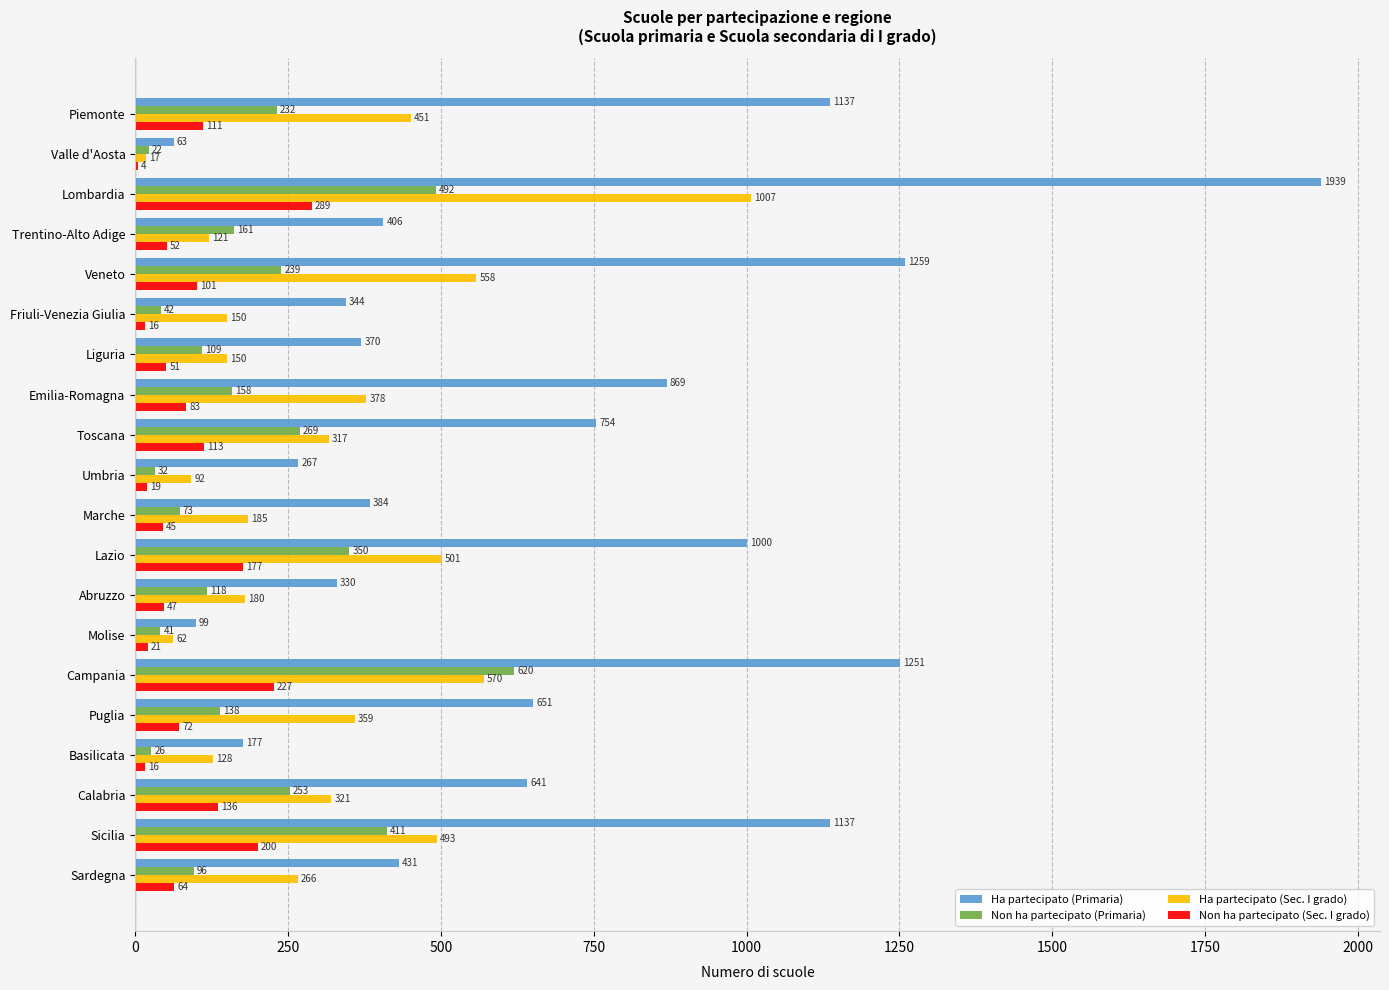

Between Liguria and Molise, which series saw the biggest shift?

Ha partecipato (Primaria)